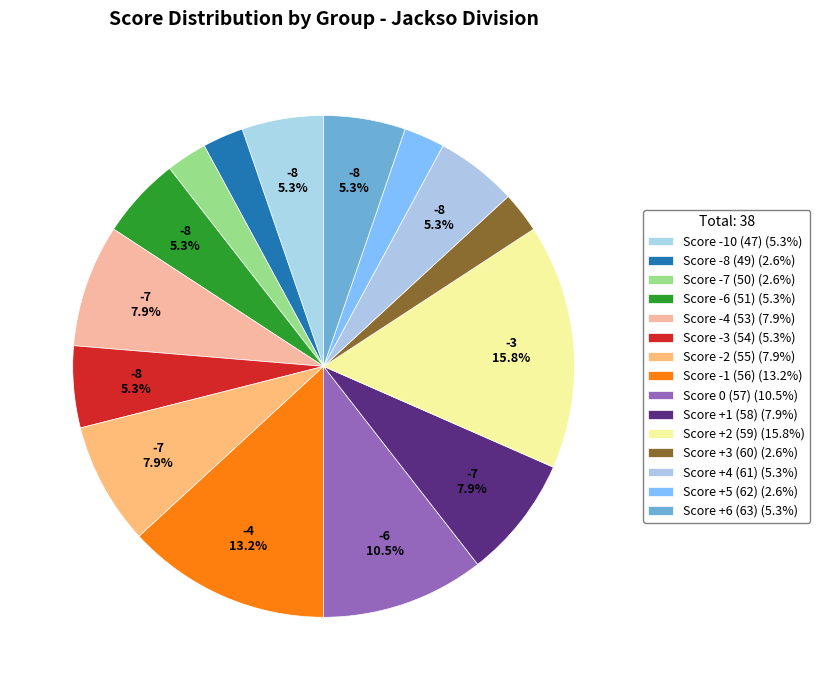

True or false: Score -6 (51) accounts for 16% of the total.

False